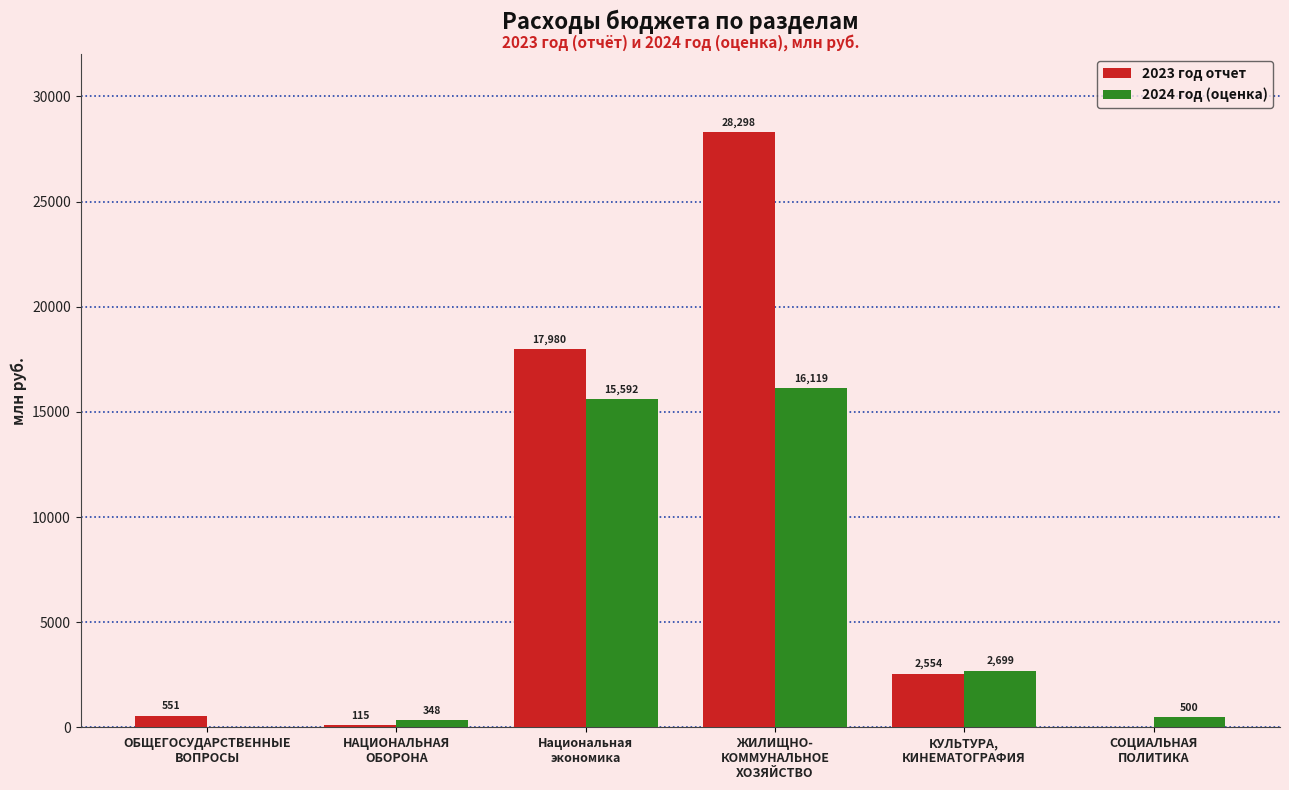

Which series has the largest total across all categories?

2023 год отчет